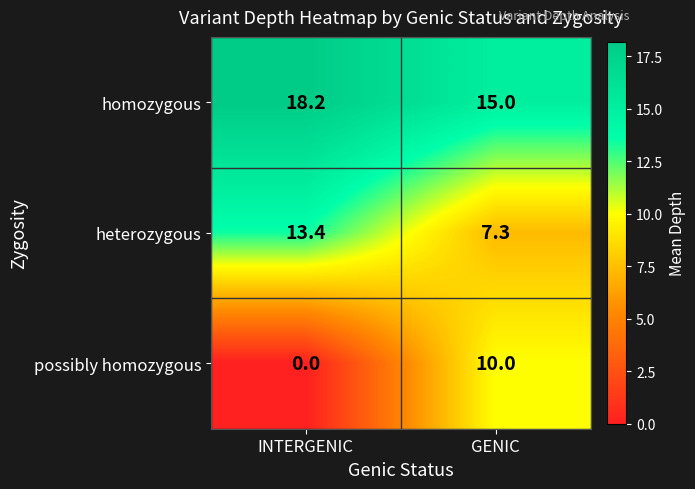

What is the spread (max minus min) of values at GENIC?

7.7